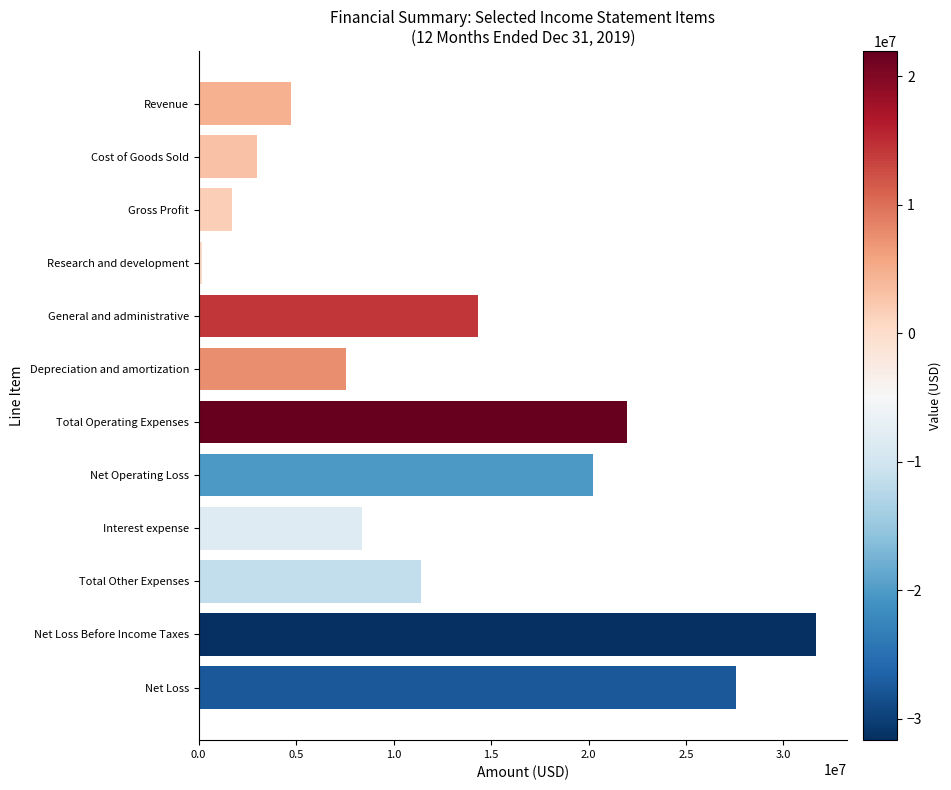

Approximately how many times larger is the value at Net Loss compared to Net Operating Loss?

1.4